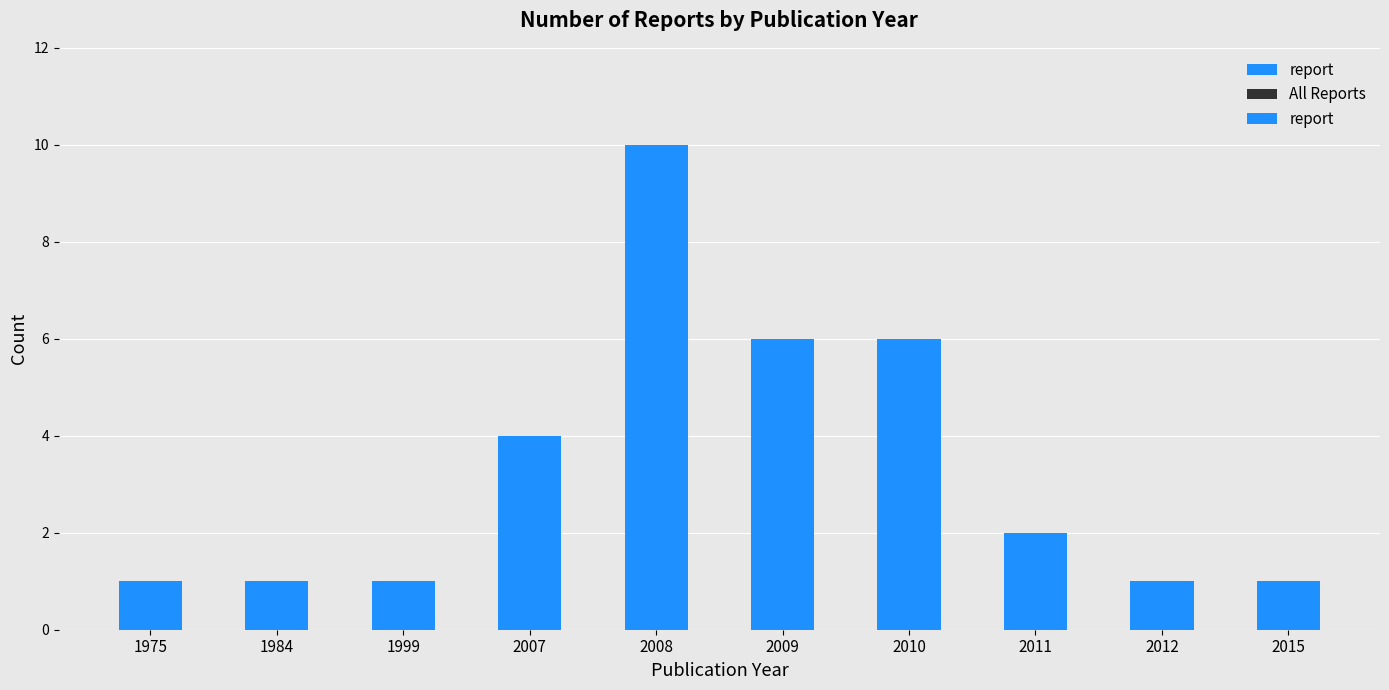

Reading right to left, transcribe all the data shown in this chart.

report: 1	1	2	6	6	10	4	1	1	1
All Reports: 1	1	2	6	6	10	4	1	1	1